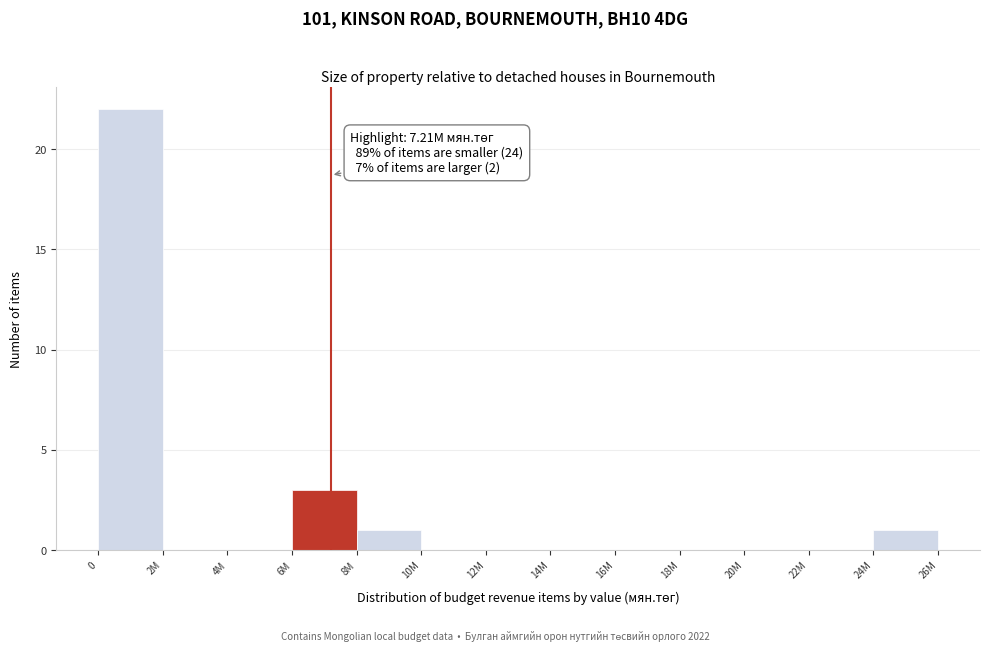

Reading right to left, transcribe all the data shown in this chart.

24M=1	22M=0	20M=0	18M=0	16M=0	14M=0	12M=0	10M=0	8M=1	6M=3	4M=0	2M=0	0=22